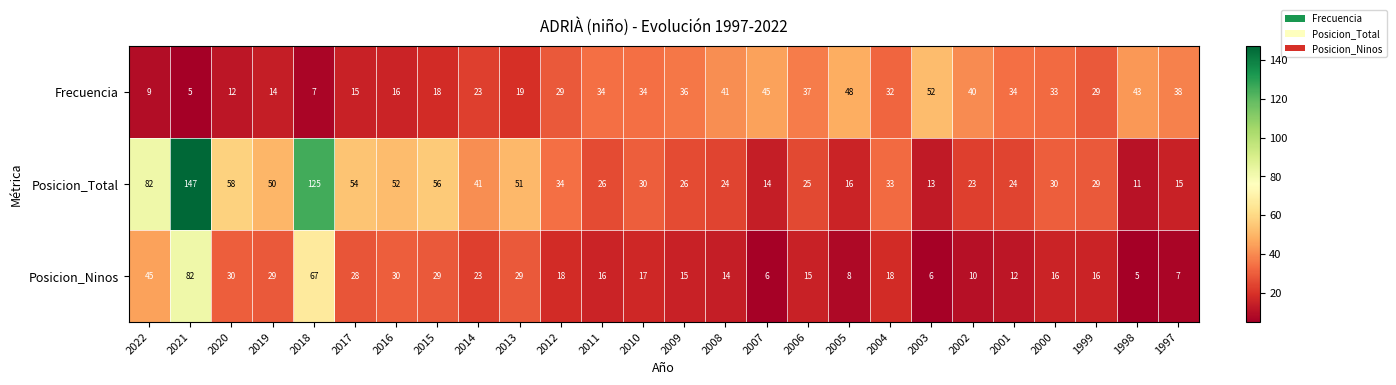

Which series has the widest spread of values?

Posicion_Total